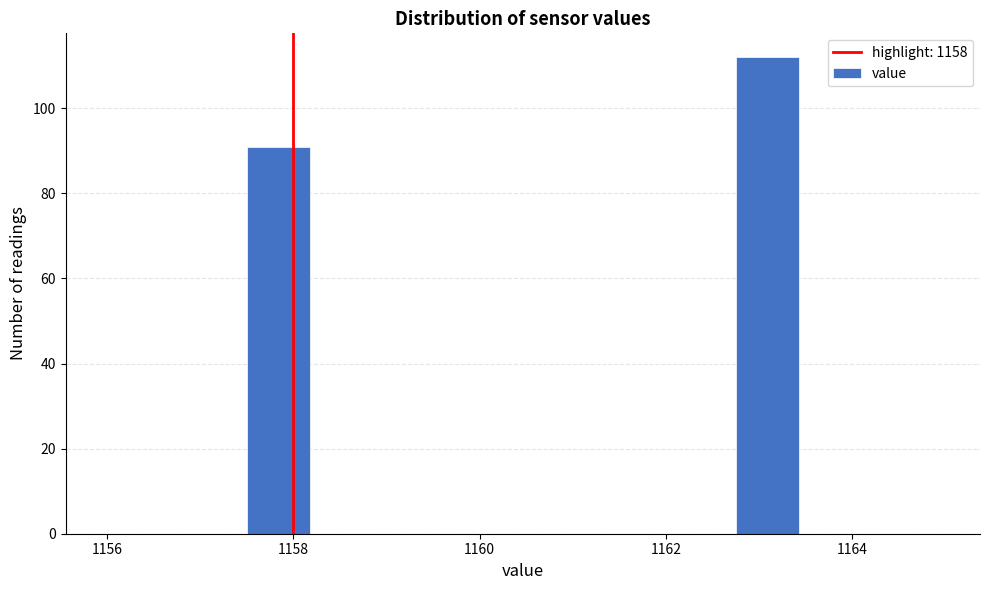

Around what value on the x-axis is the tallest bar? Give the approximate position of its centre, as read against the axis.

1163.0